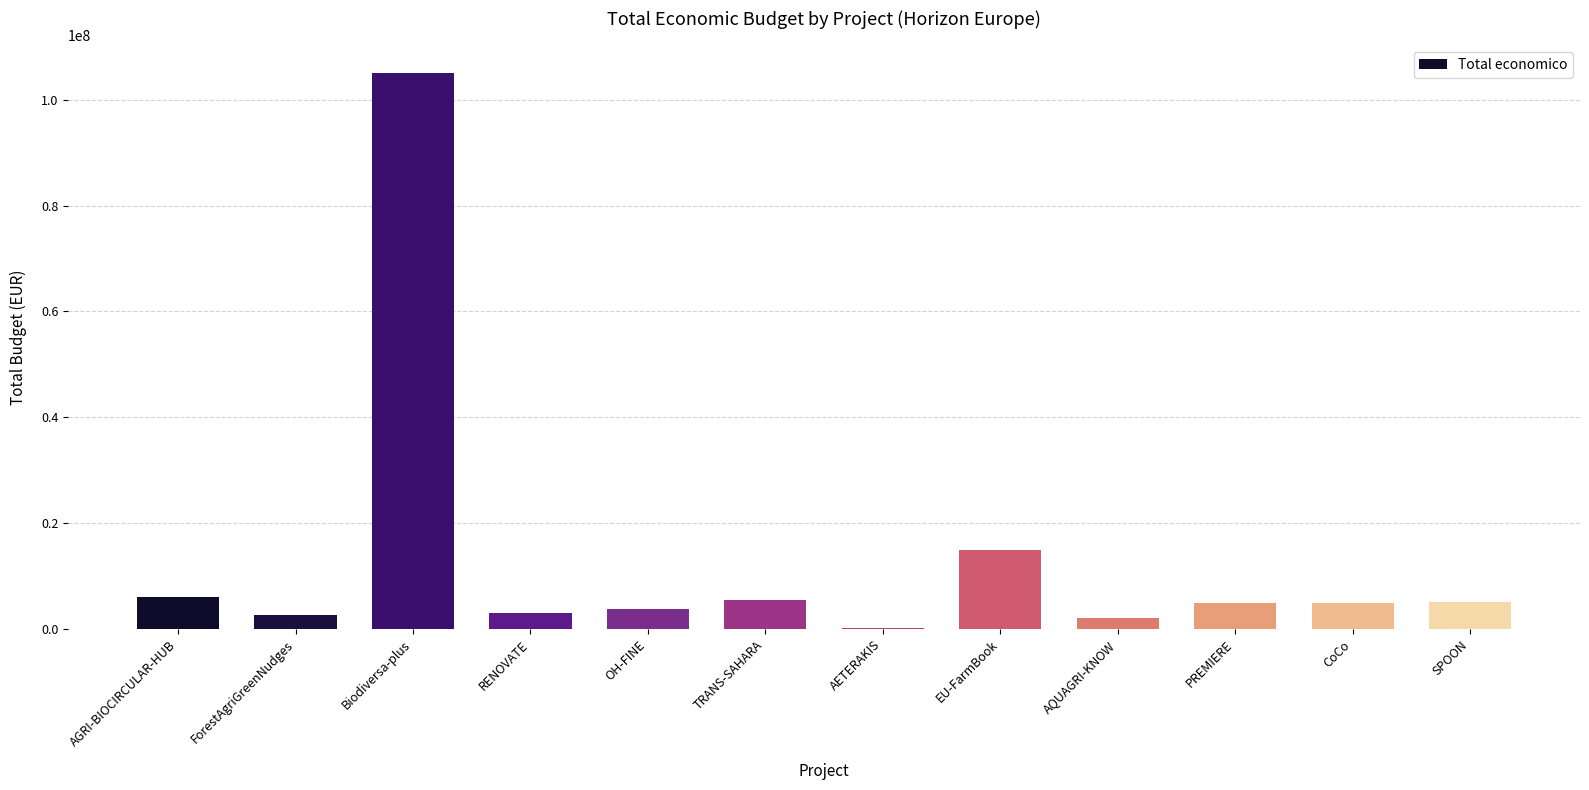

The value at Biodiversa-plus is 174957668. True or false?

False